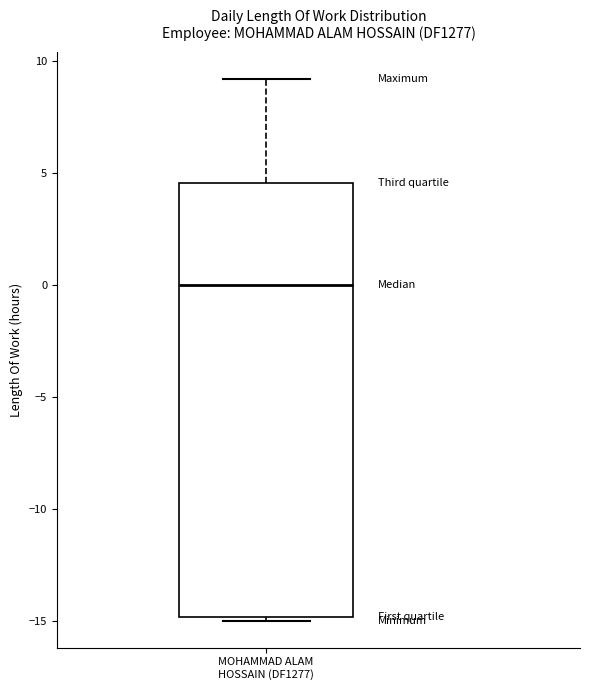

Where is the lower edge of the box for MOHAMMAD ALAM HOSSAIN (DF1277) on the y-axis? The values are not printed on the chart, so give them approximately, as read against the axis.

-15.0